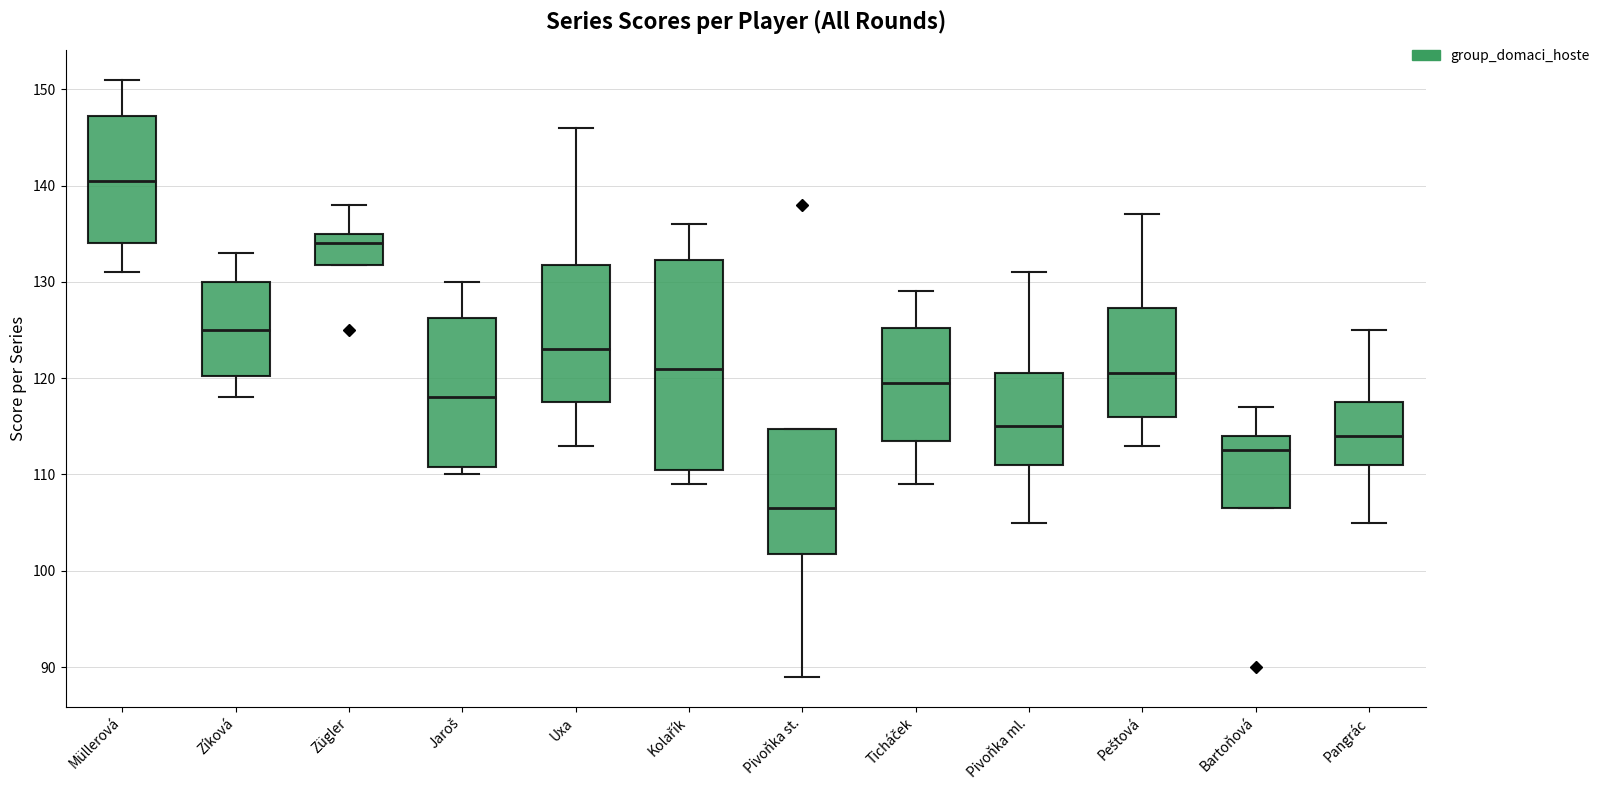

Comparing the boxes themselves (not the whiskers), which one is the tallest?

Kolařík